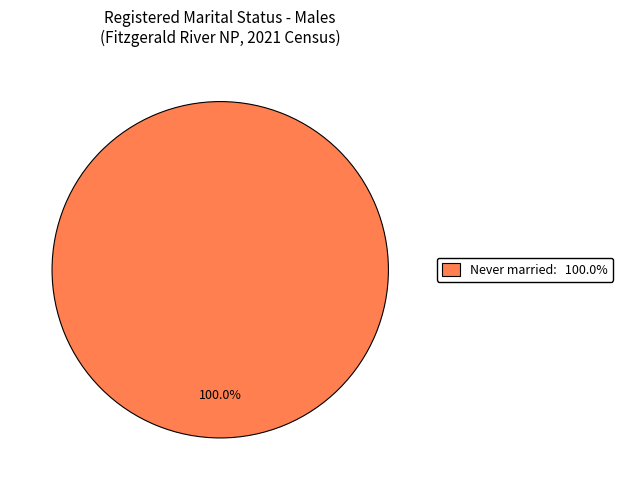

Rank the categories by value from lowest to highest.

Never married: 100.0%